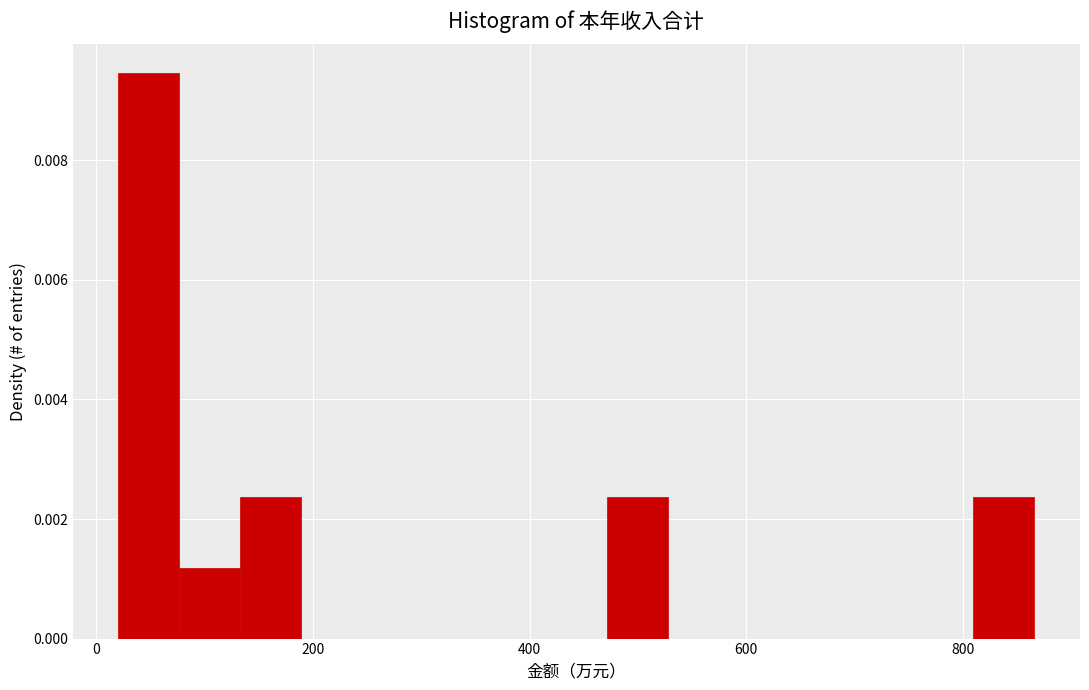

Around what value on the x-axis is the tallest bar? Give the approximate position of its centre, as read against the axis.

40